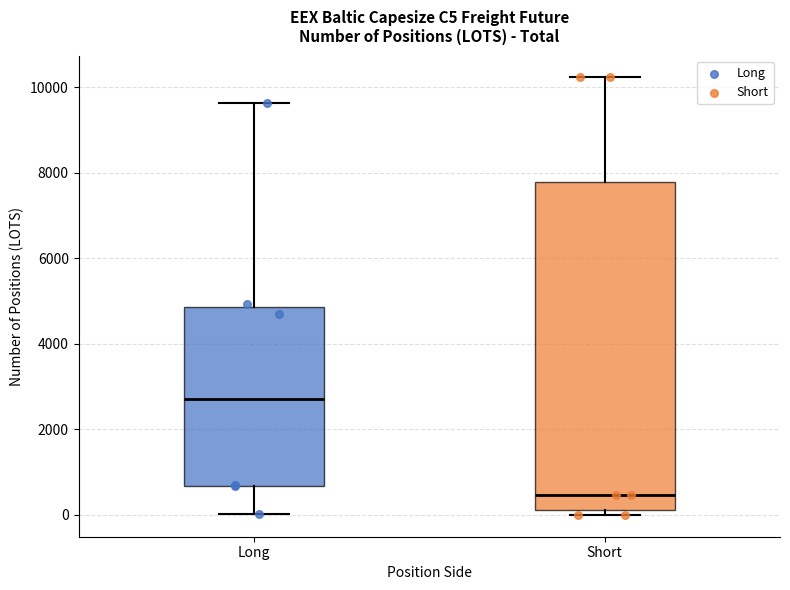

Which box is the tallest, from its lower edge to its upper edge?

Short